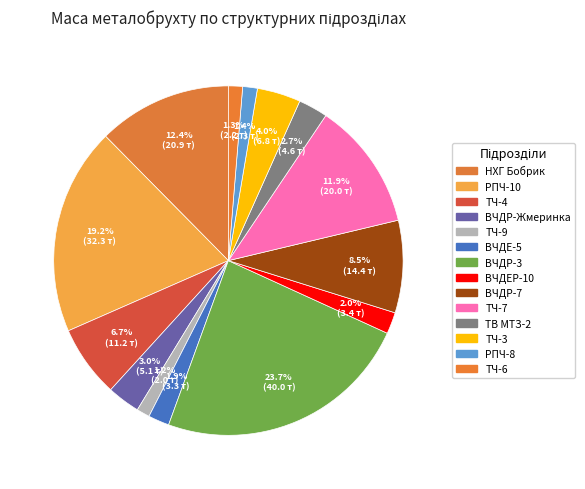

How many slices are in this pie chart?

14